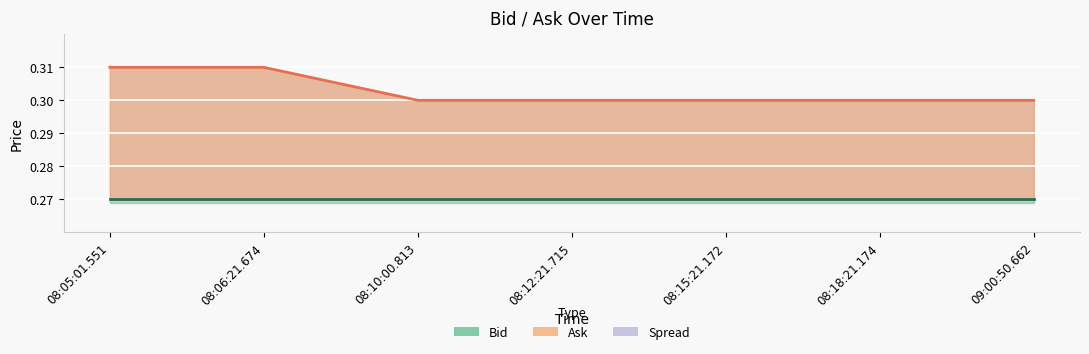

How many lines are shown in the chart?

2